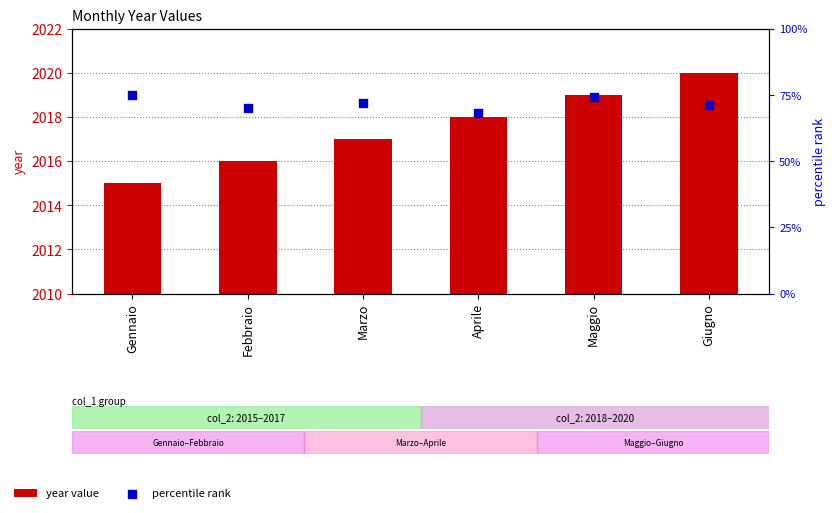

What are all the series names shown in the legend?

year value, percentile rank